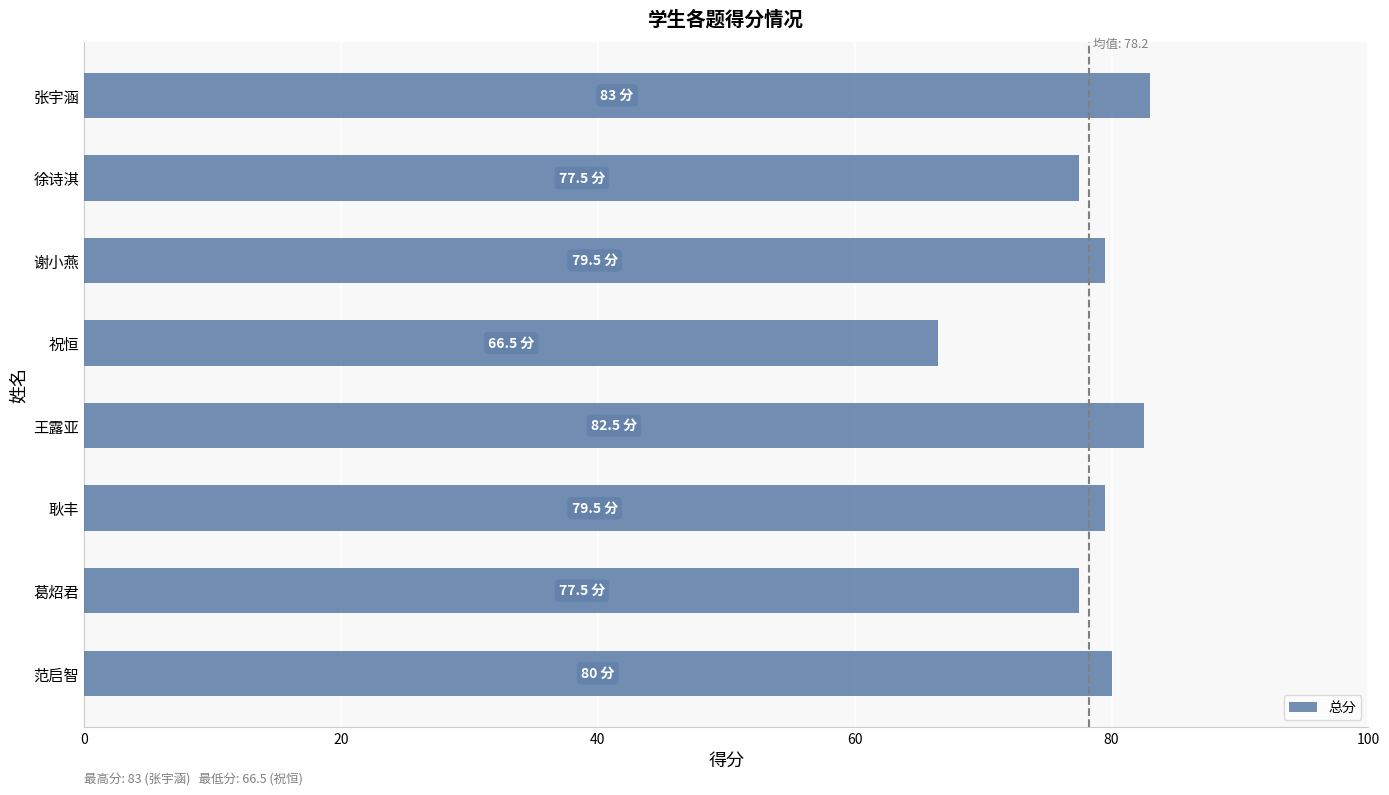

What is the difference between the maximum and minimum values?

16.5